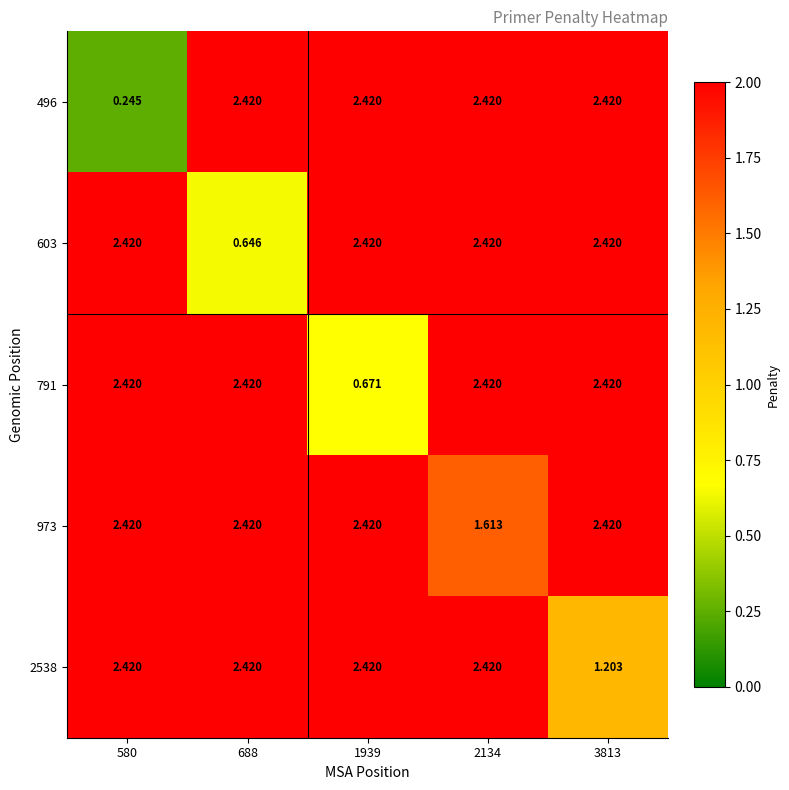

At 3813, list the series in order from smallest to largest.

2538, 496, 603, 791, 973